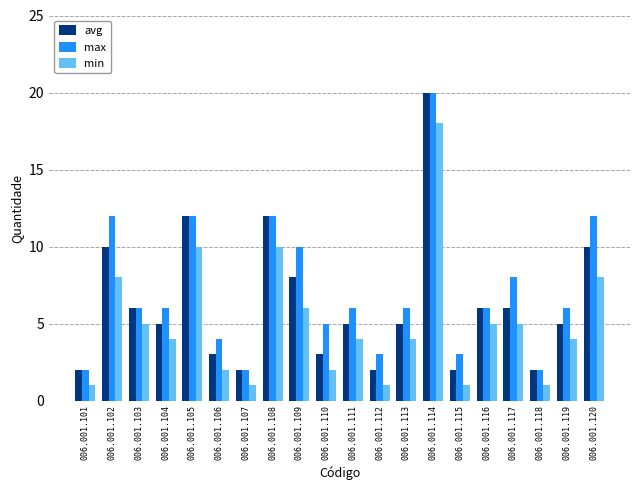

Rank the series by their average value, from lowest to highest.

min, avg, max